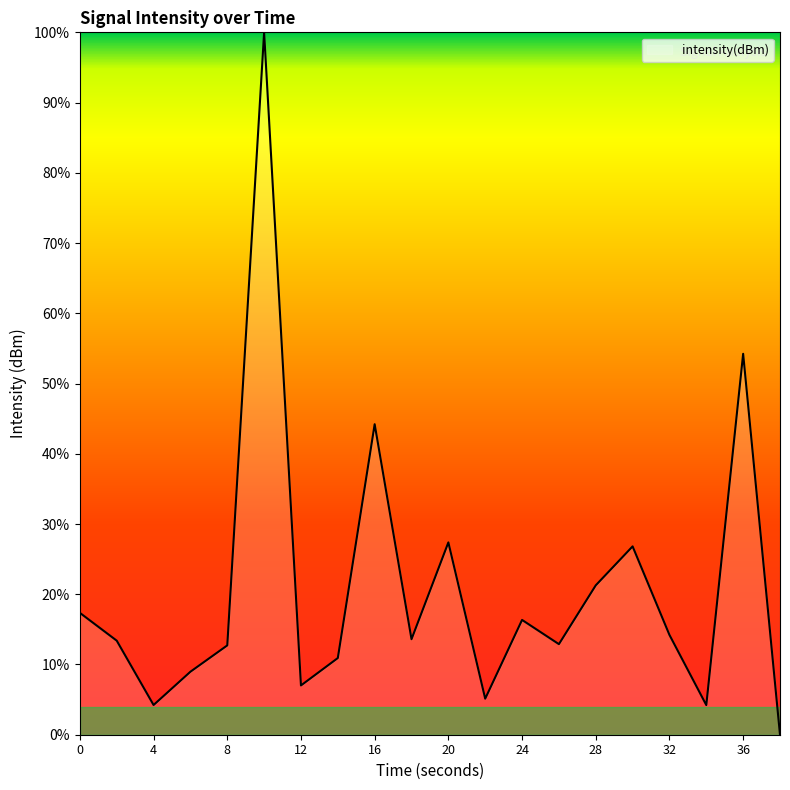

What is the difference between the maximum and minimum values?

100.0